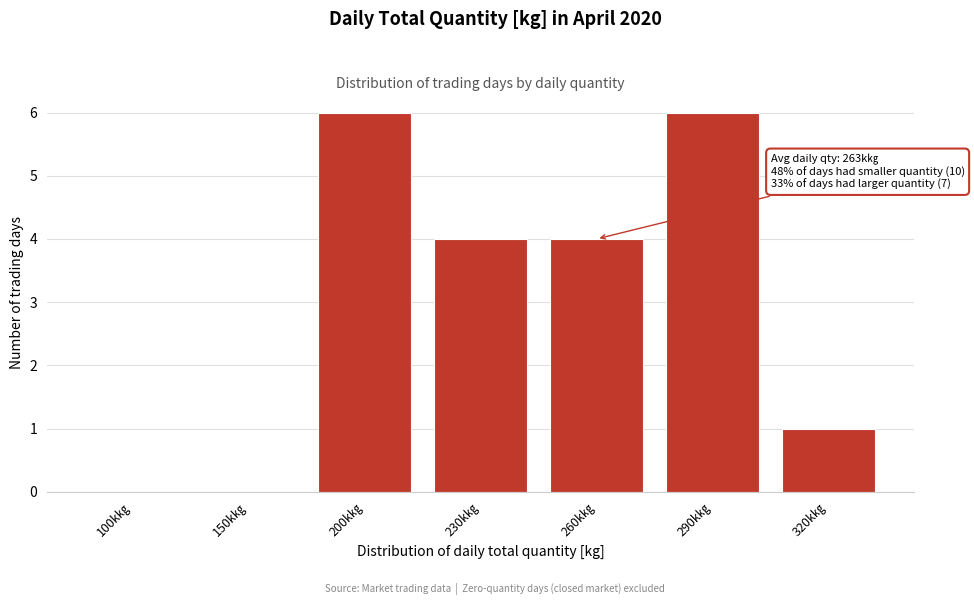

Reading left to right, transcribe all the data shown in this chart.

100k㎏=0	150k㎏=0	200k㎏=6	230k㎏=4	260k㎏=4	290k㎏=6	320k㎏=1